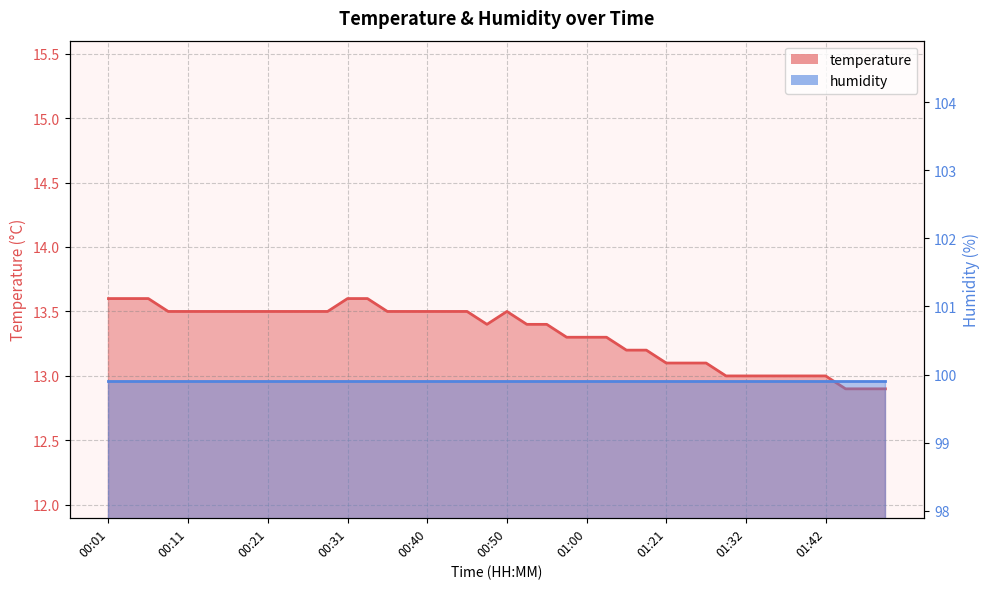

True or false: the data shows 22.5 at 01:35.

False